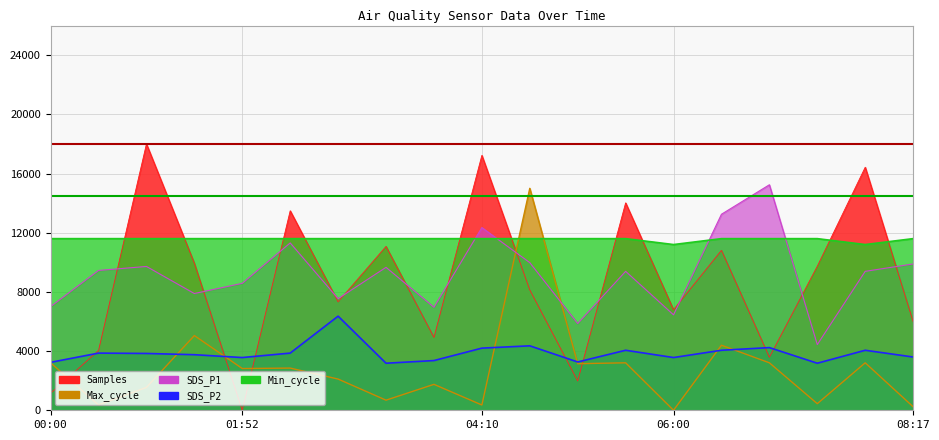

What is the difference between the maximum and minimum values in the Min_cycle series?

400.0